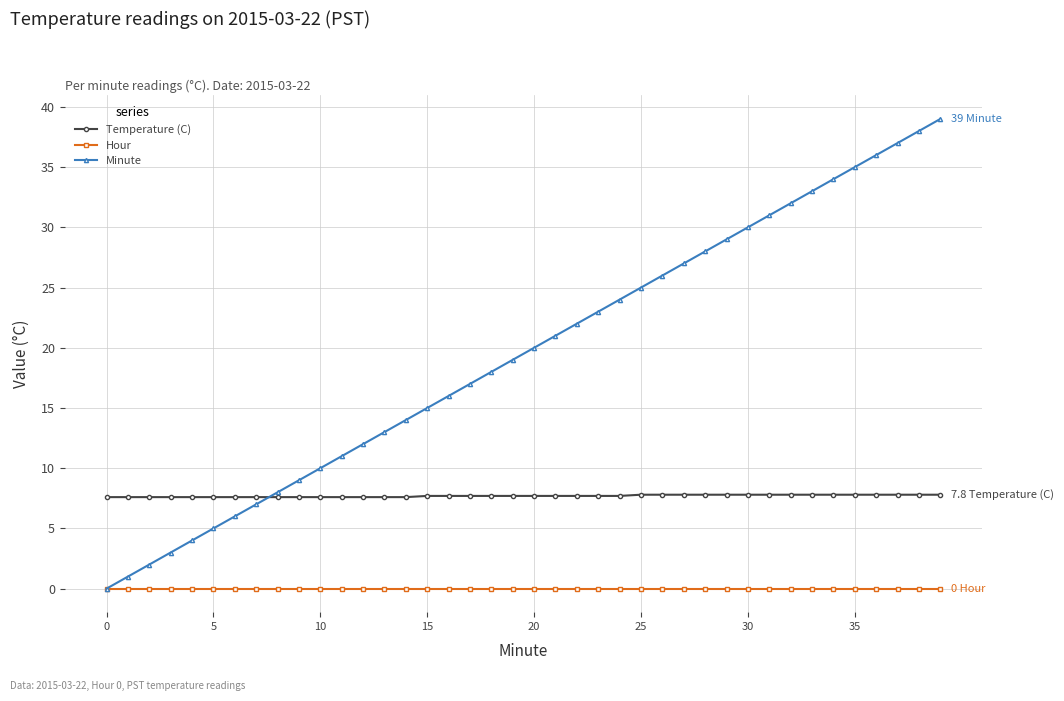

Is this an area chart (filled region under the line)?

No